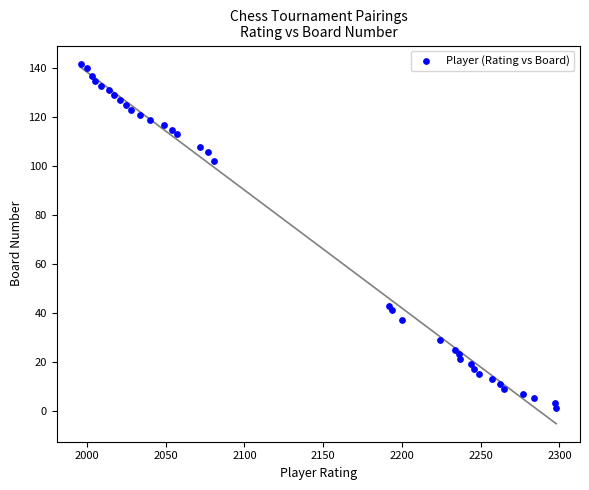

What is the range of Y values (max minus min)?

141